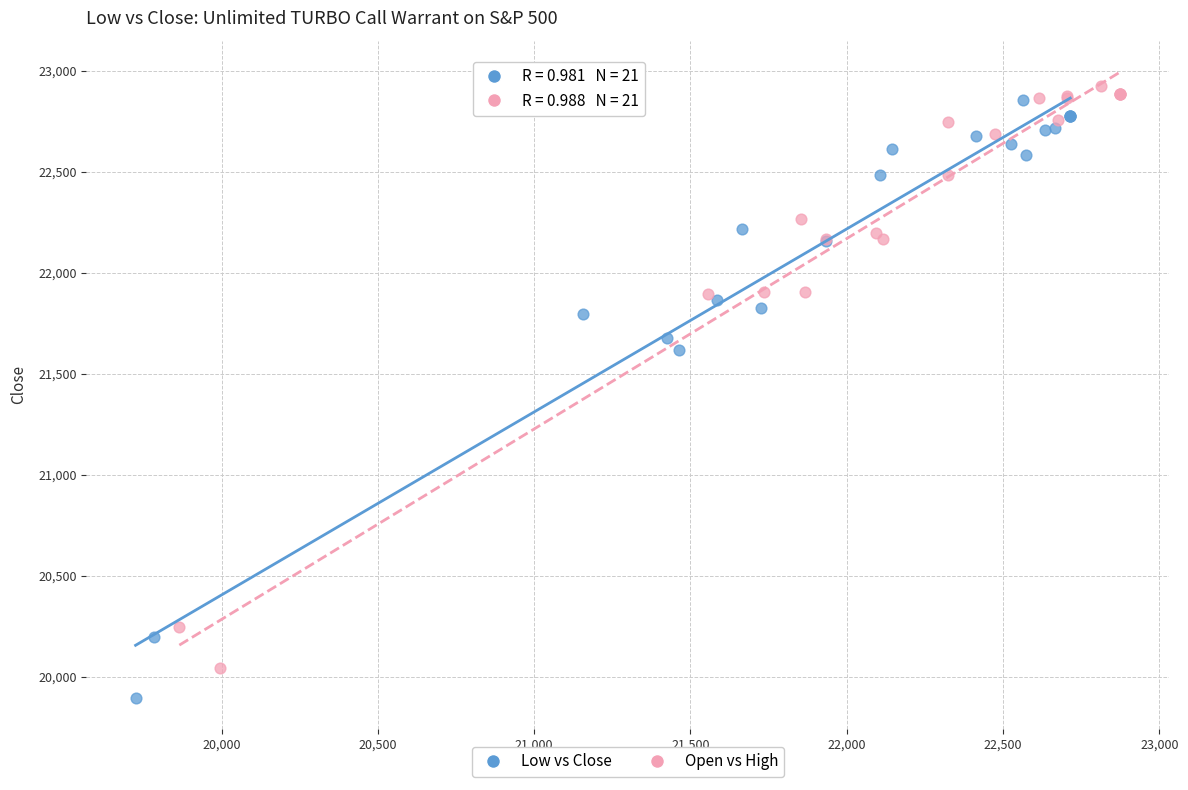

Which series reaches the minimum Y coordinate?

Low vs Close